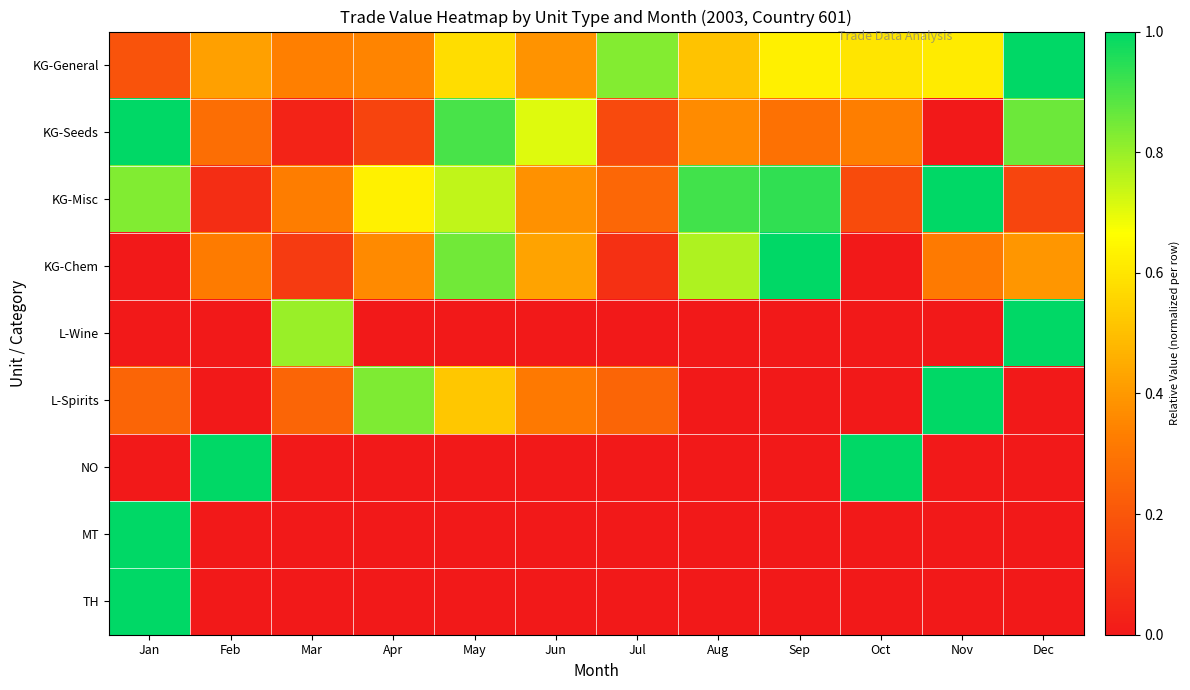

Which has a higher value, Oct or Jan?

Oct